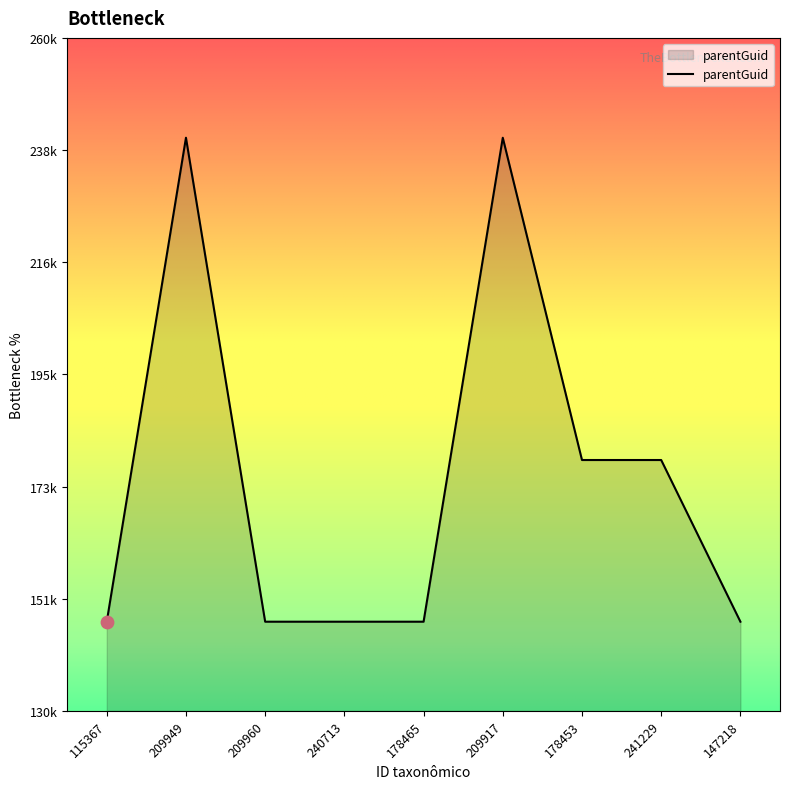

Does the chart have visible grid lines?

No